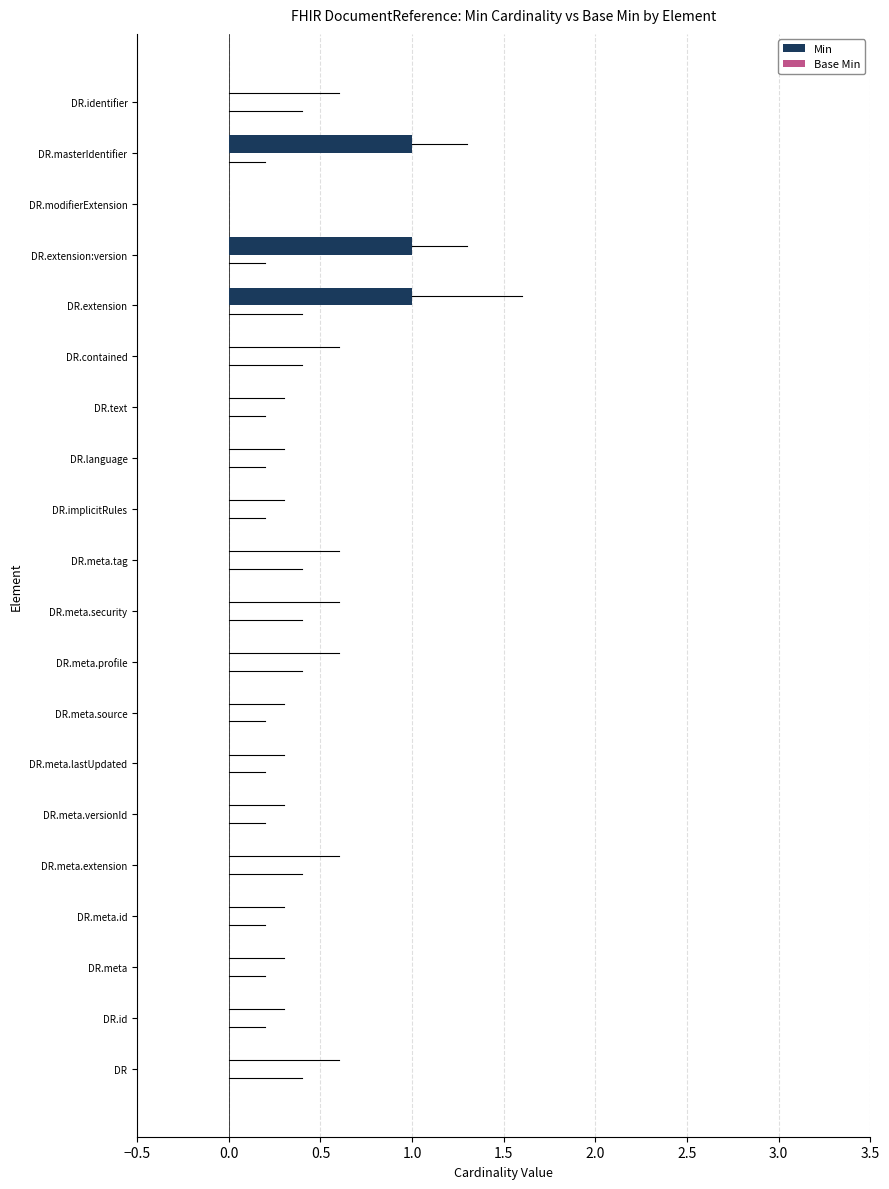

True or false: the data shows 0 at DR.meta.

True